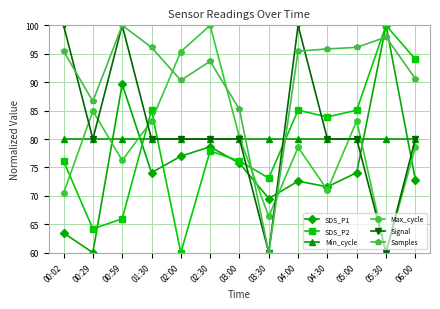

Which series ends up on top after the final intersection of Samples and Signal?

Samples